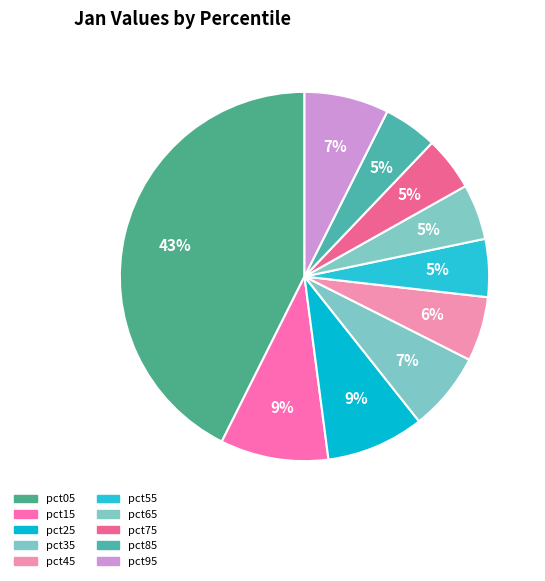

What percentage is the pct15 slice, to the nearest percent?

9%